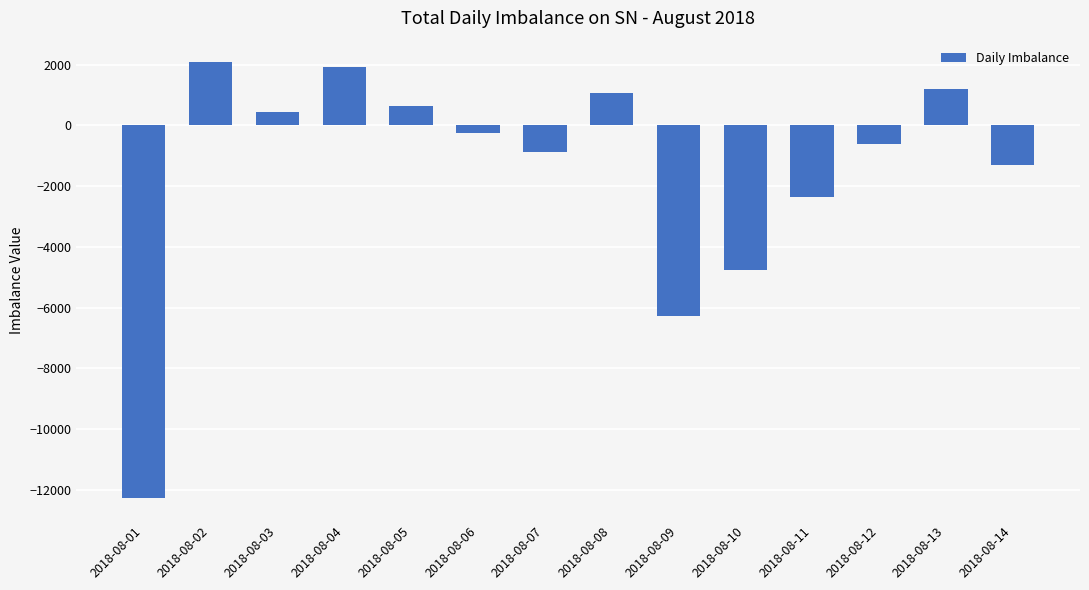

What is the value of the 1st bar from the left?

-12284.4